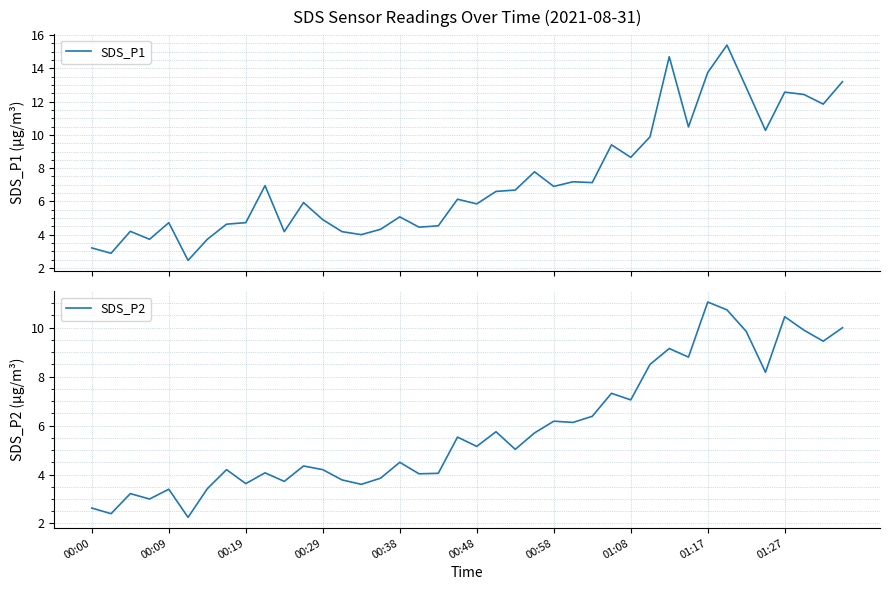

True or false: SDS_P1 and SDS_P2 intersect in this chart.

False